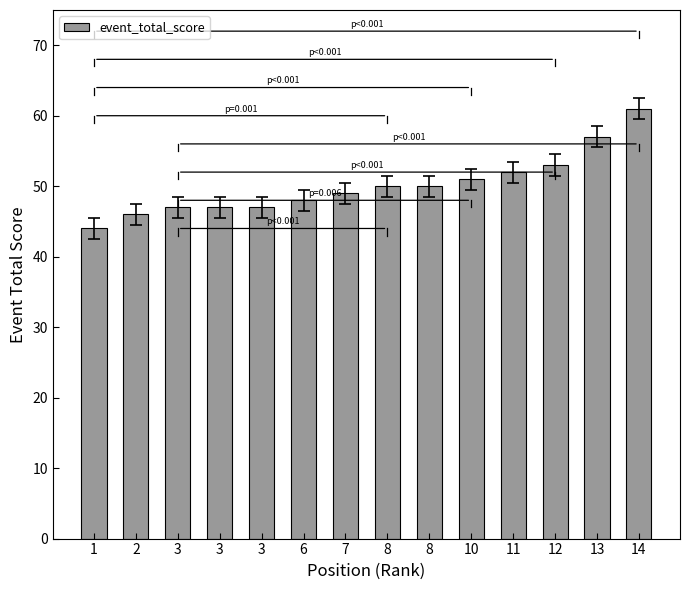

Are the bars horizontal?

No